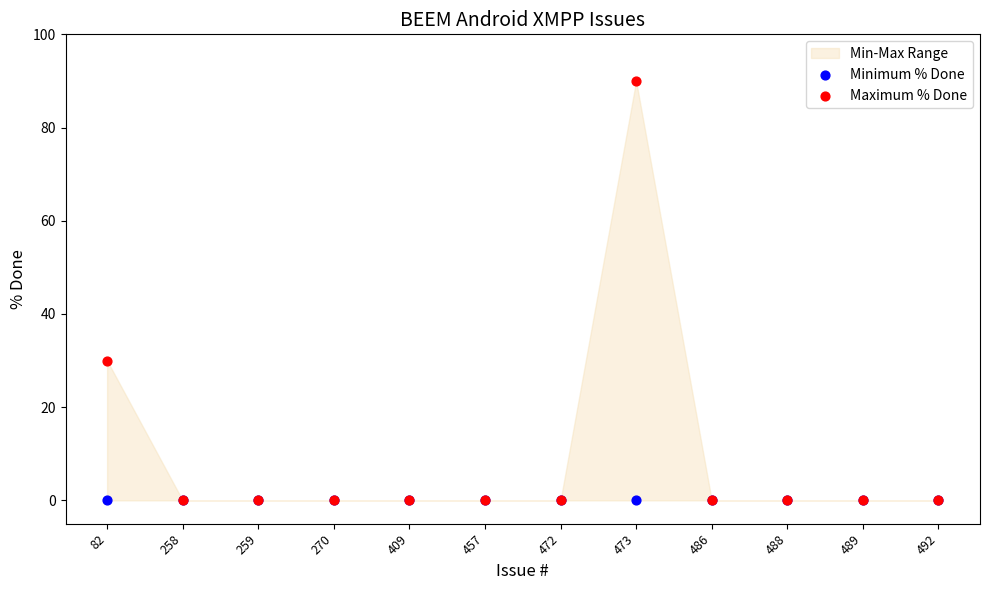

Across all series, what Y value is closest to 45?

30